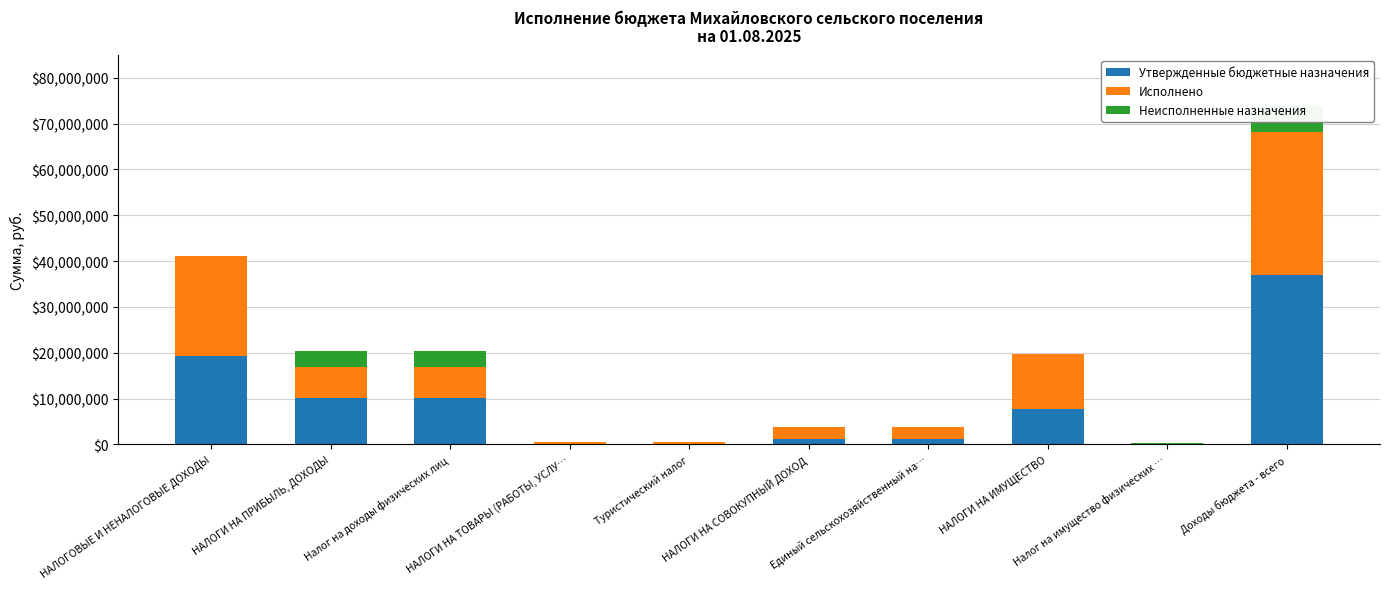

Rank the categories by Исполнено value from highest to lowest.

Доходы бюджета - всего, НАЛОГОВЫЕ И НЕНАЛОГОВЫЕ ДОХОДЫ, НАЛОГИ НА ИМУЩЕСТВО, НАЛОГИ НА ПРИБЫЛЬ, ДОХОДЫ, Налог на доходы физических лиц, НАЛОГИ НА СОВОКУПНЫЙ ДОХОД, Единый сельскохозяйственный на…, НАЛОГИ НА ТОВАРЫ (РАБОТЫ, УСЛУ…, Туристический налог, Налог на имущество физических …